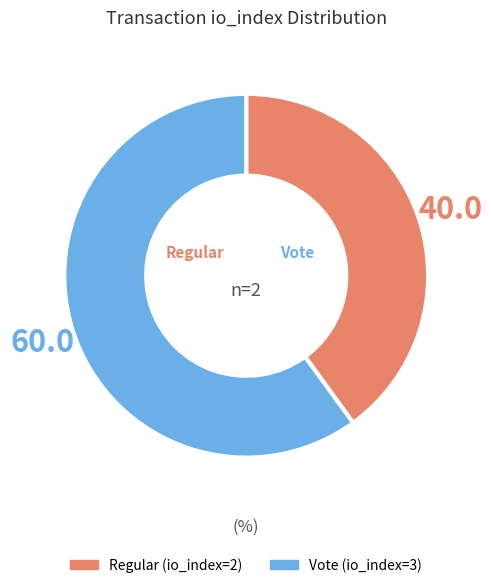

Does any single category account for the majority?

Yes